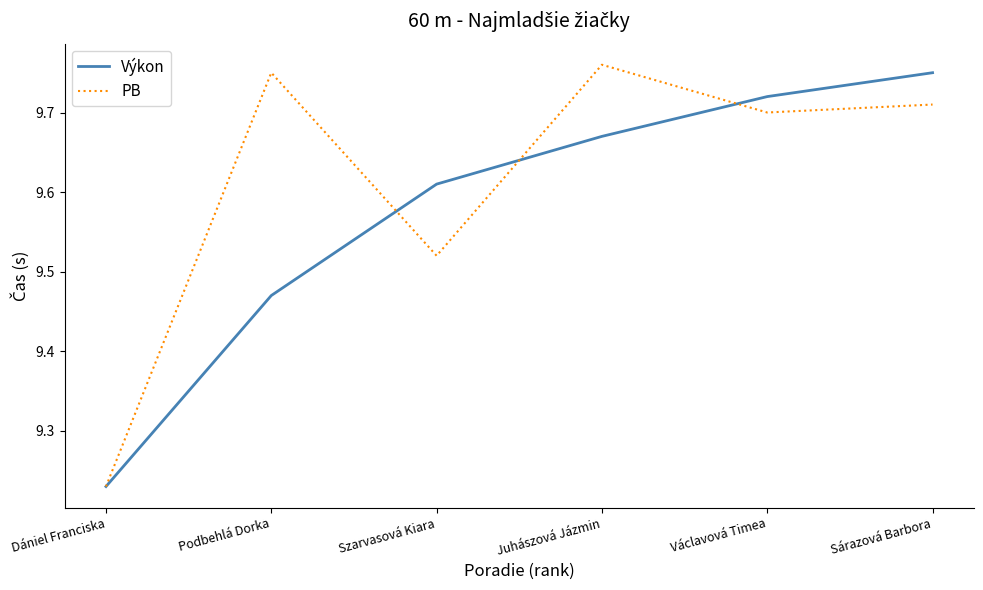

What is the total value across all series at Podbehlá Dorka?

19.2